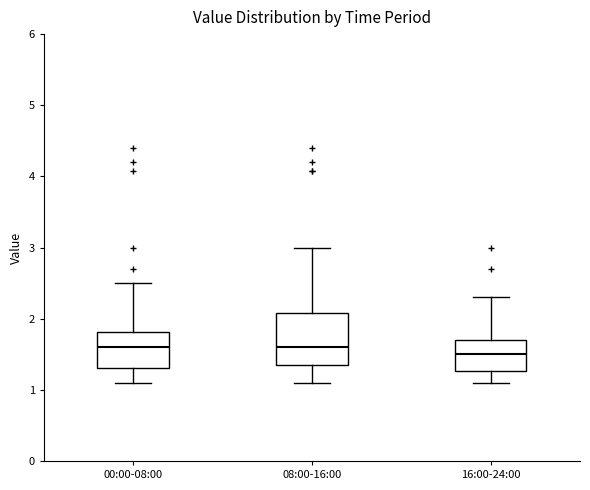

Where does the lower whisker of the box for 08:00-16:00 end on the y-axis? The values are not printed on the chart, so give them approximately, as read against the axis.

1.1